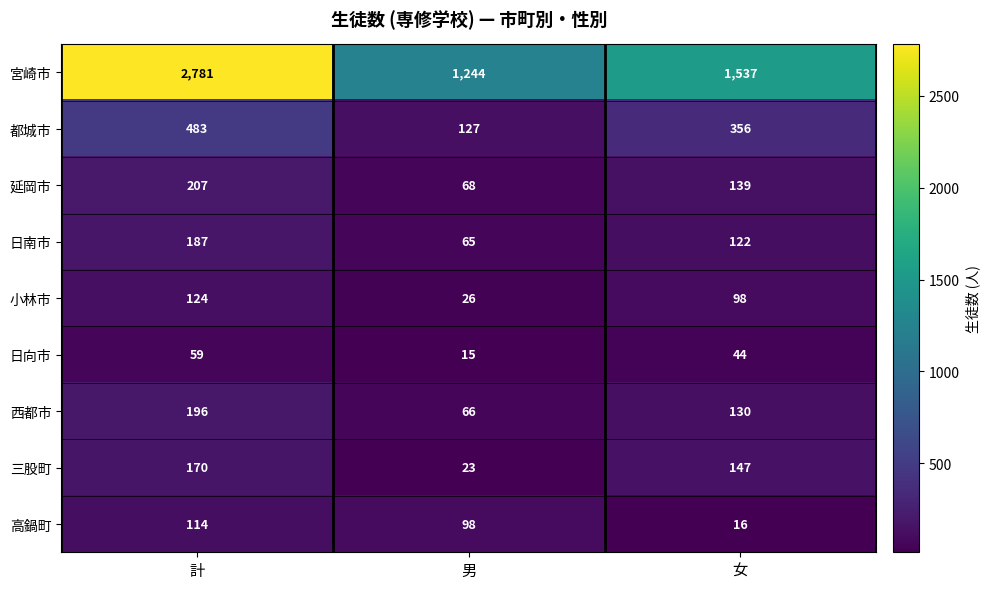

What is the total value across all series at 男?

1732